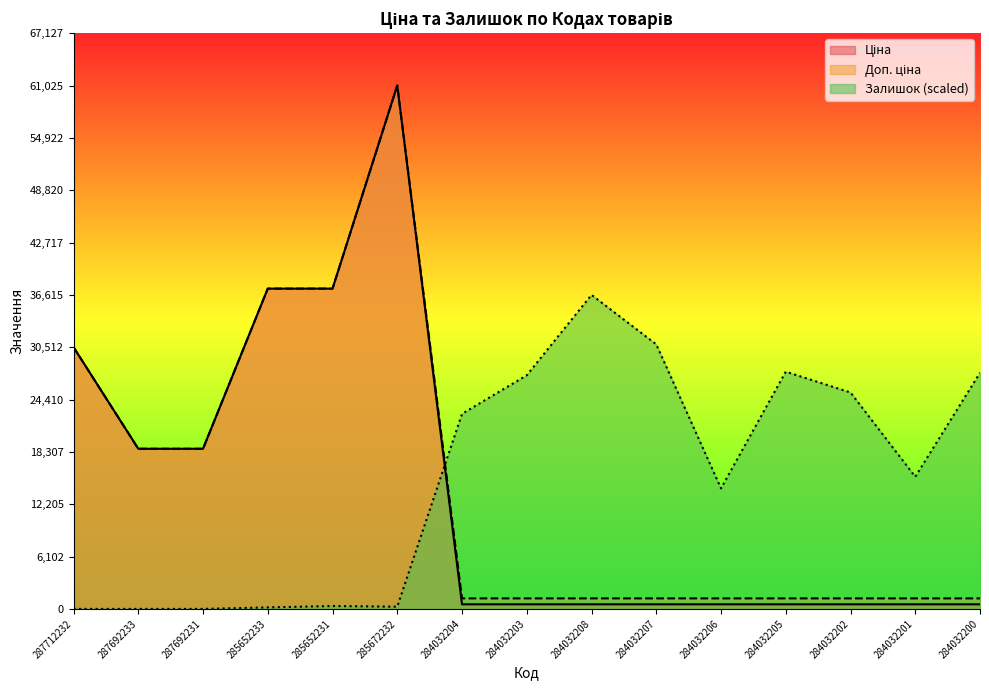

True or false: Залишок has a value of 0.0 at 287692231.

True